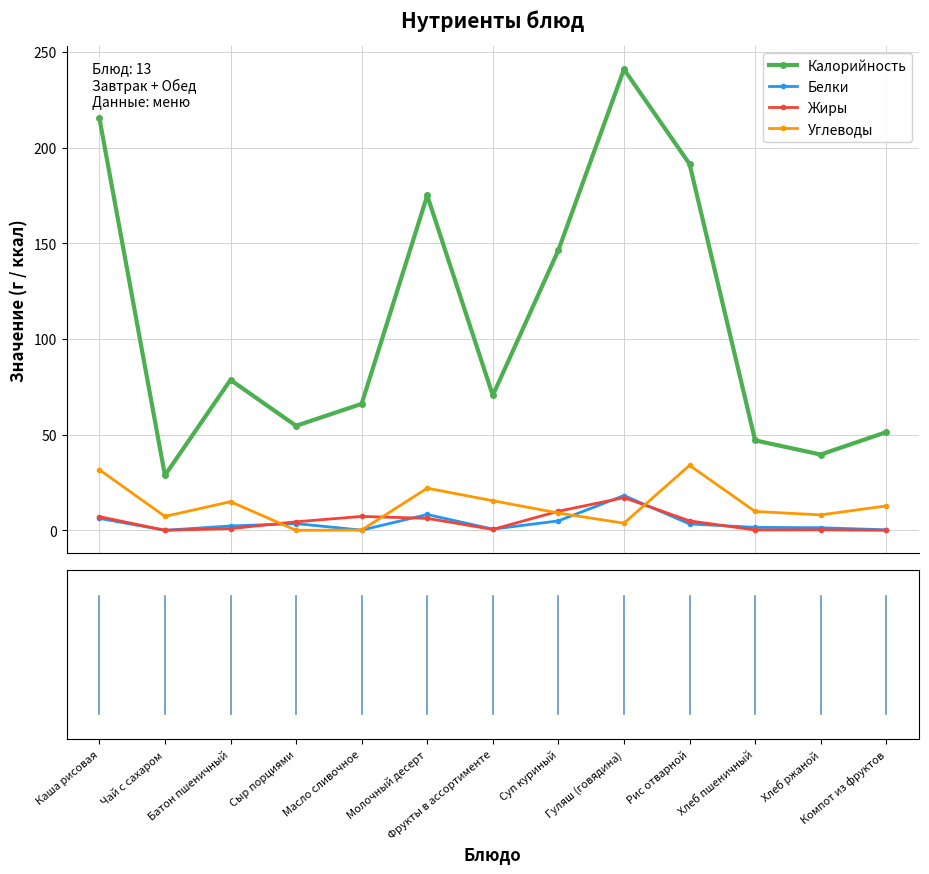

What is the value of the Калорийность point at the 13th from the left?

51.3